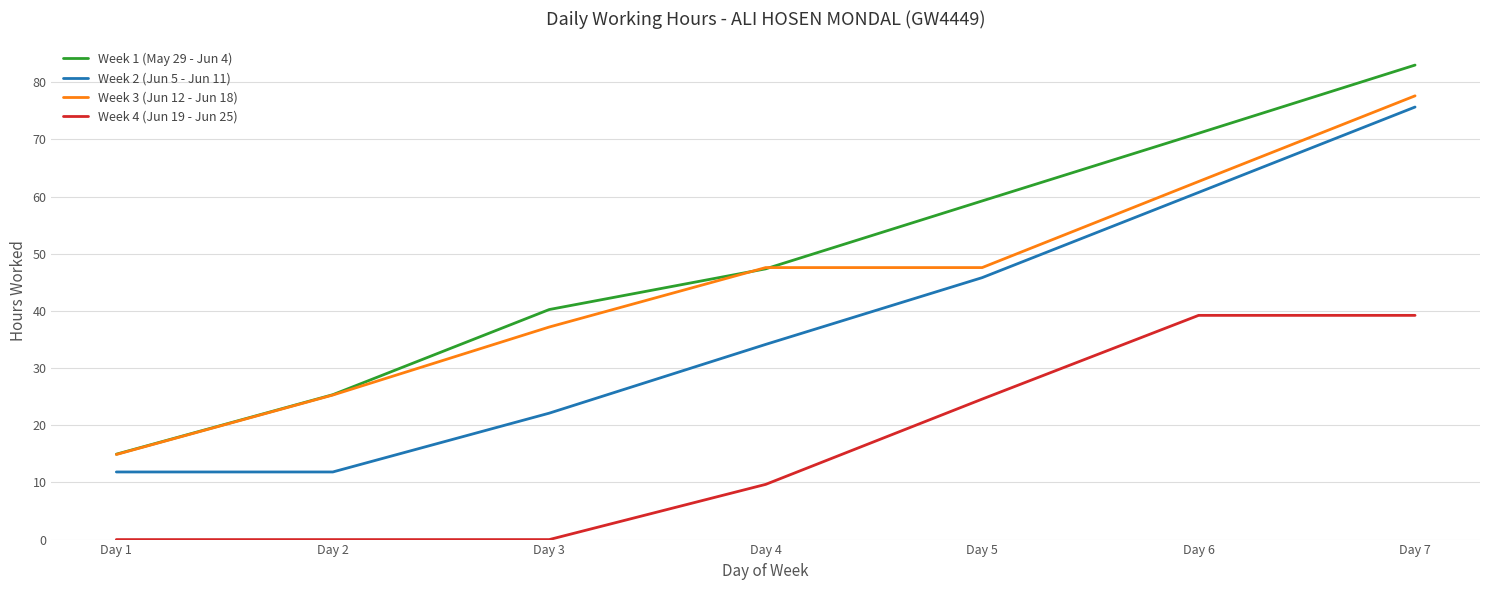

Which series changed the most between Day 2 and Day 3?

Week 1 (May 29 - Jun 4)